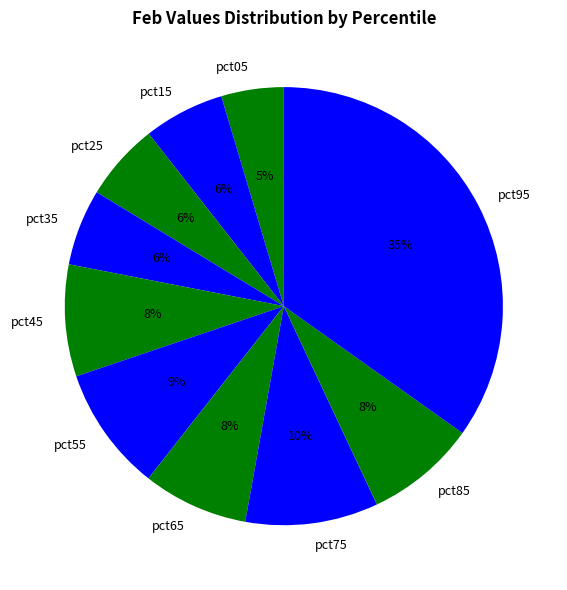

To the nearest percent, what is the combined percentage of pct35 and pct55?

15%